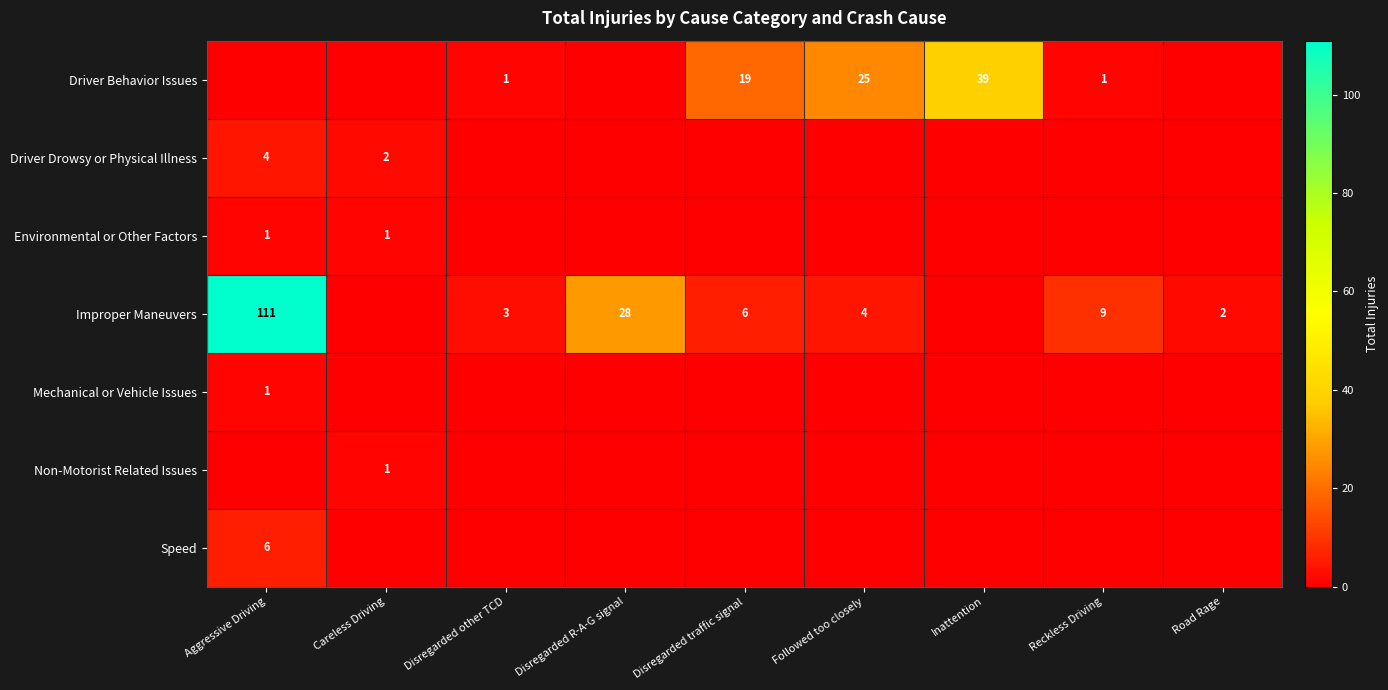

The value of Driver Behavior Issues at Disregarded traffic signal is 33. True or false?

False